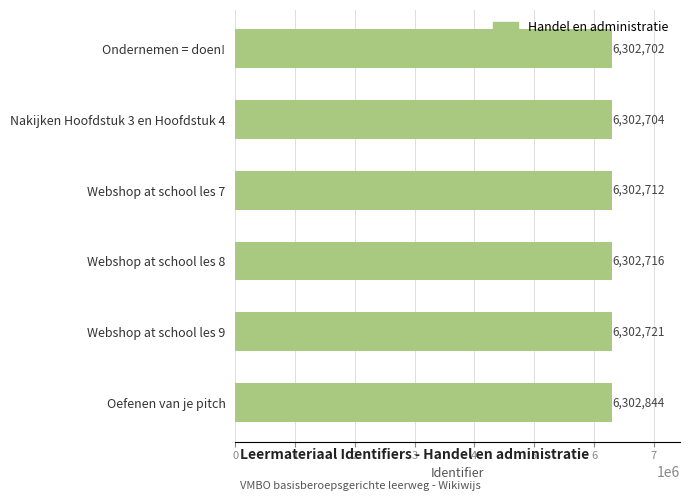

Read the value at Ondernemen = doen!.

6302702